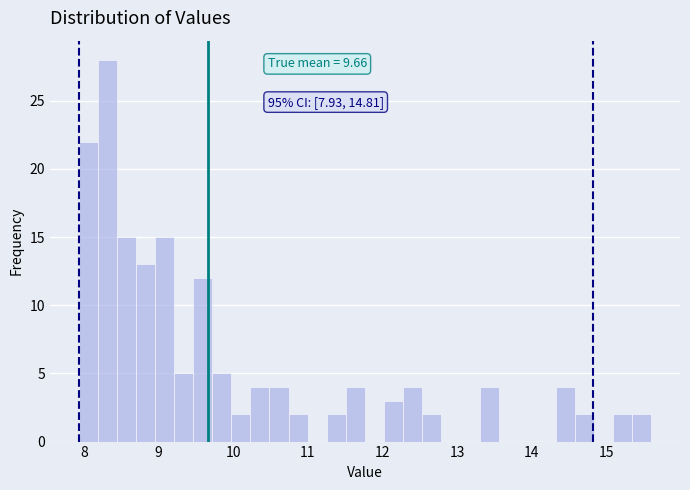

Around what value on the x-axis is the tallest bar? Give the approximate position of its centre, as read against the axis.

8.3